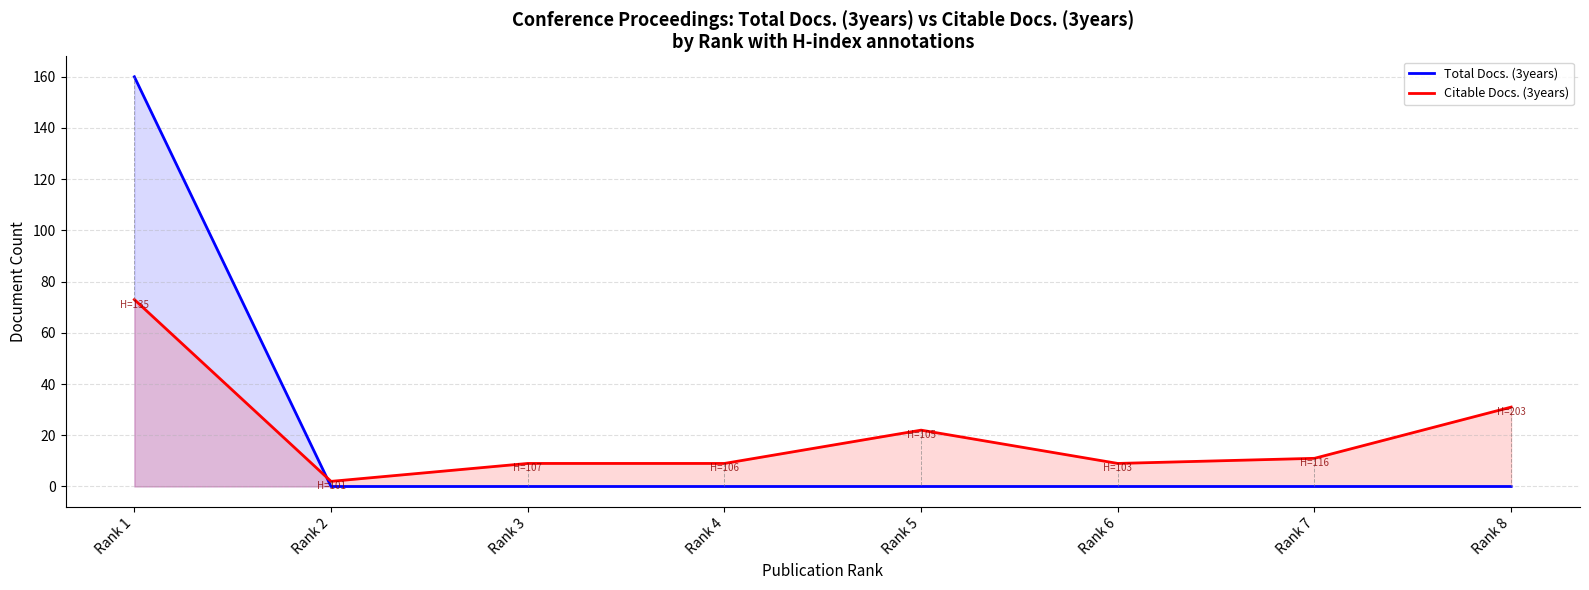

Reading right to left, what are all the values shown in this chart?

Total Docs. (3years): 0	0	0	0	0	0	0	160
Citable Docs. (3years): 31	11	9	22	9	9	2	73